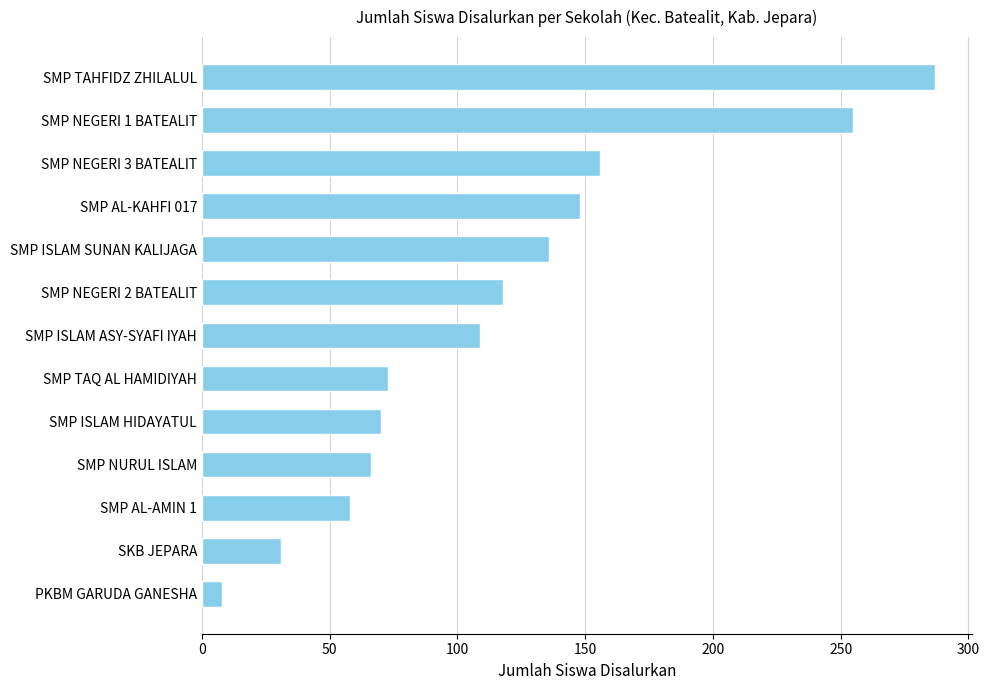

Is it true that the value at SMP TAQ AL HAMIDIYAH is 73?

True